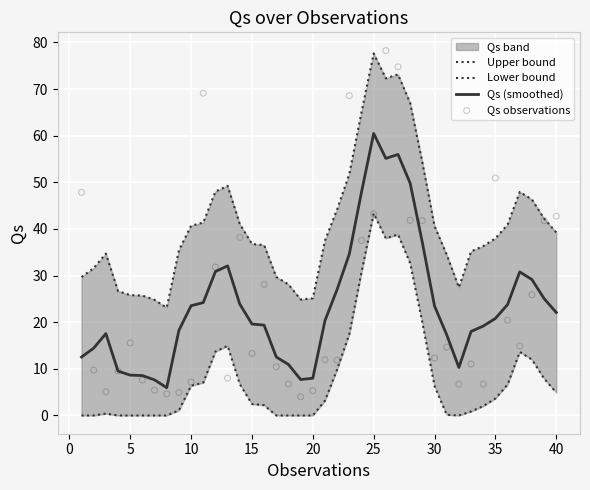

Is it true that Qs (smoothed) equals 19.6 at 15?

True